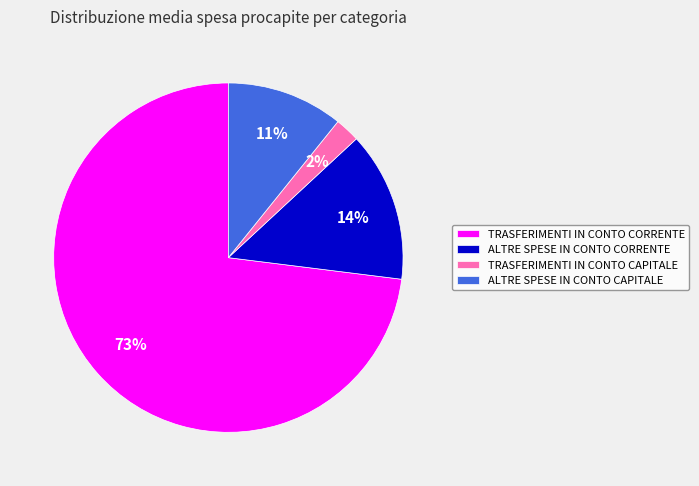

True or false: TRASFERIMENTI IN CONTO CAPITALE accounts for 2% of the total.

True